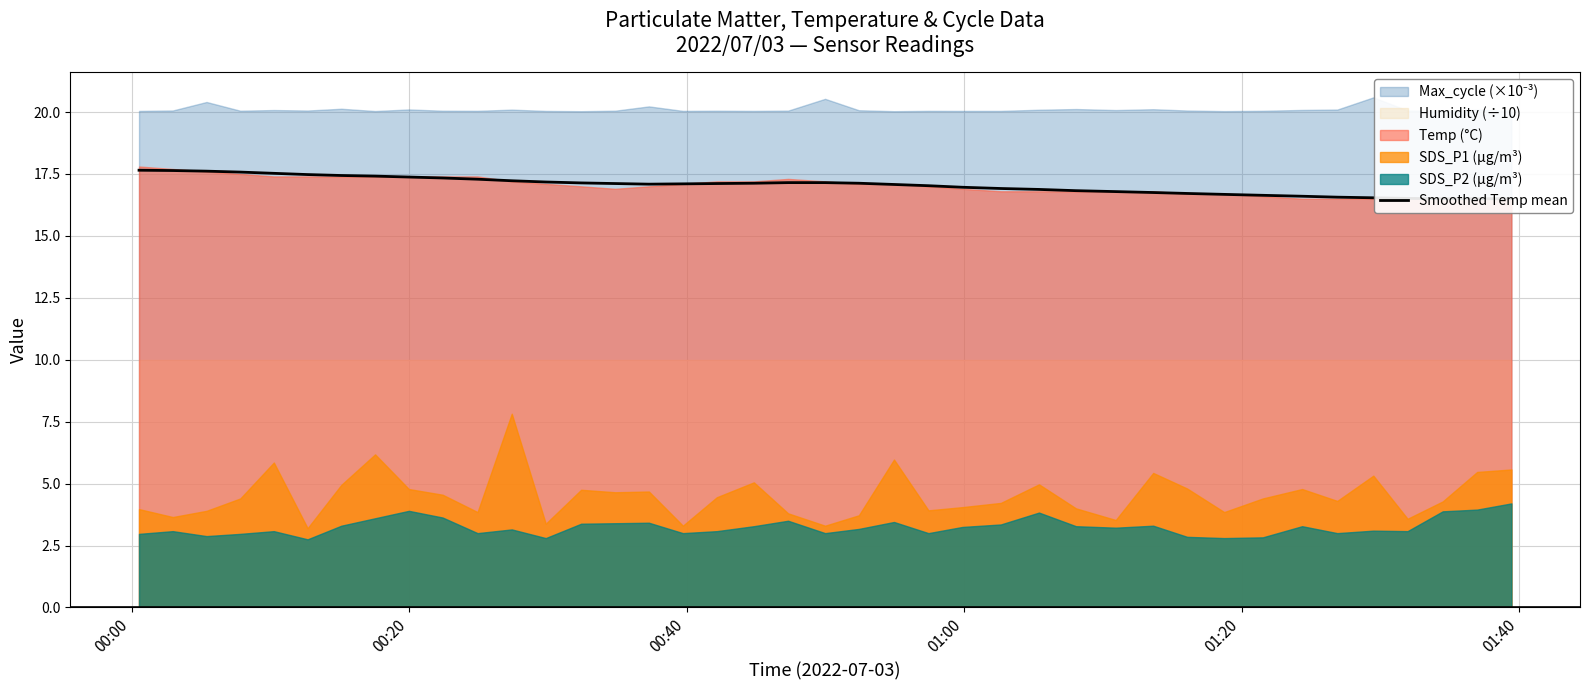

Reading right to left, extract all data points from this chart.

16.5	16.5	16.5	16.5	16.5	16.6	16.6	16.6	16.7	16.7	16.7	16.8	16.8	16.9	16.9	17.0	17.0	17.1	17.1	17.1	17.1	17.1	17.1	17.1	17.1	17.1	17.1	17.2	17.2	17.3	17.3	17.4	17.4	17.4	17.5	17.5	17.6	17.6	17.6	17.6